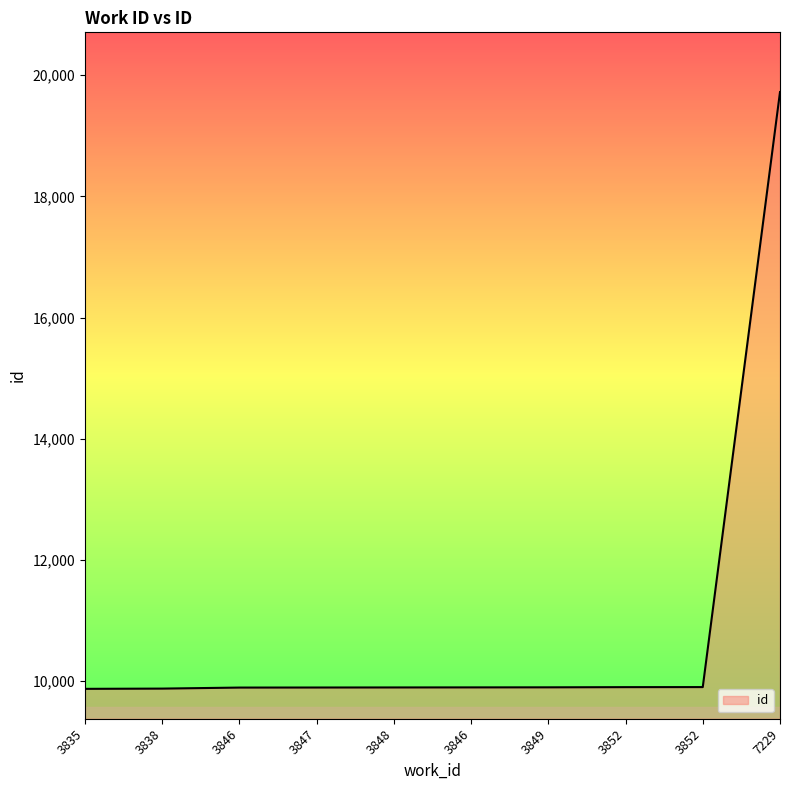

Between 3838 and 3846, which is larger?

3846